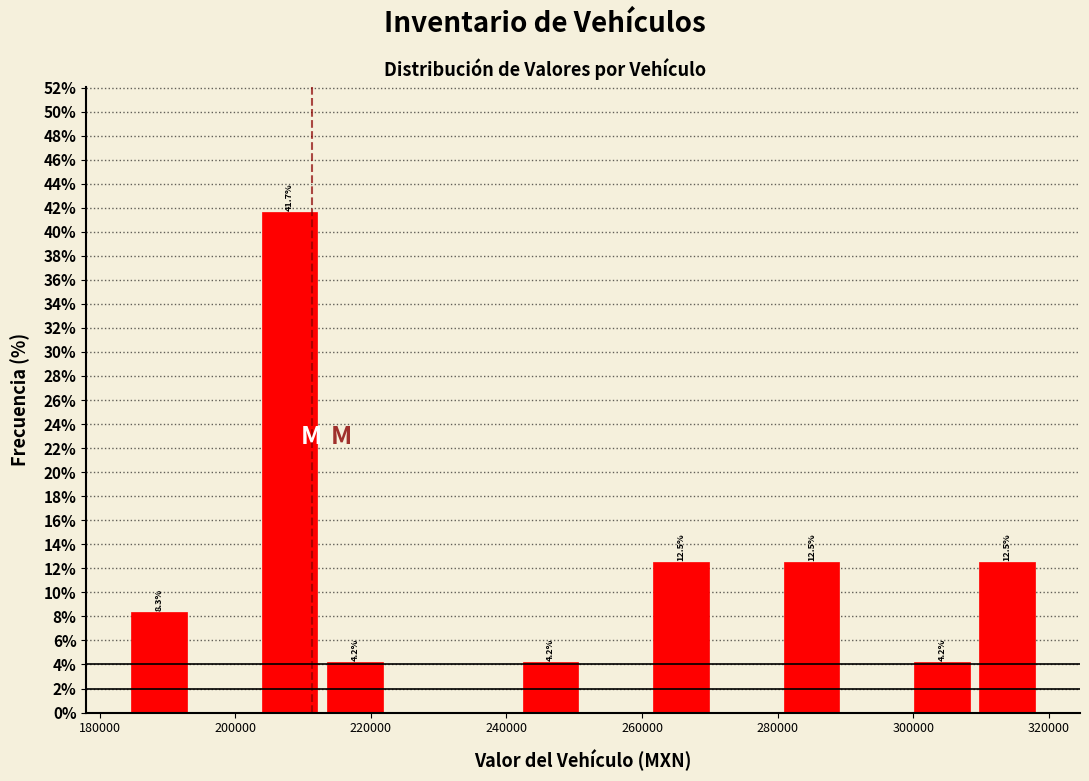

Over which range of the x-axis is the bar tallest?

204000 to 212000